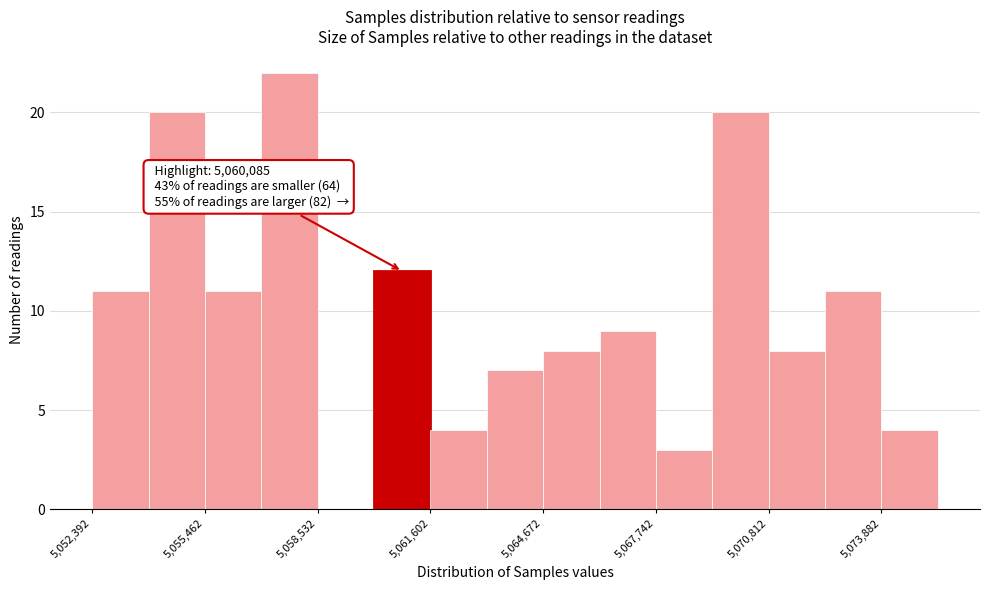

Around what value on the x-axis is the tallest bar? Give the approximate position of its centre, as read against the axis.

5058000